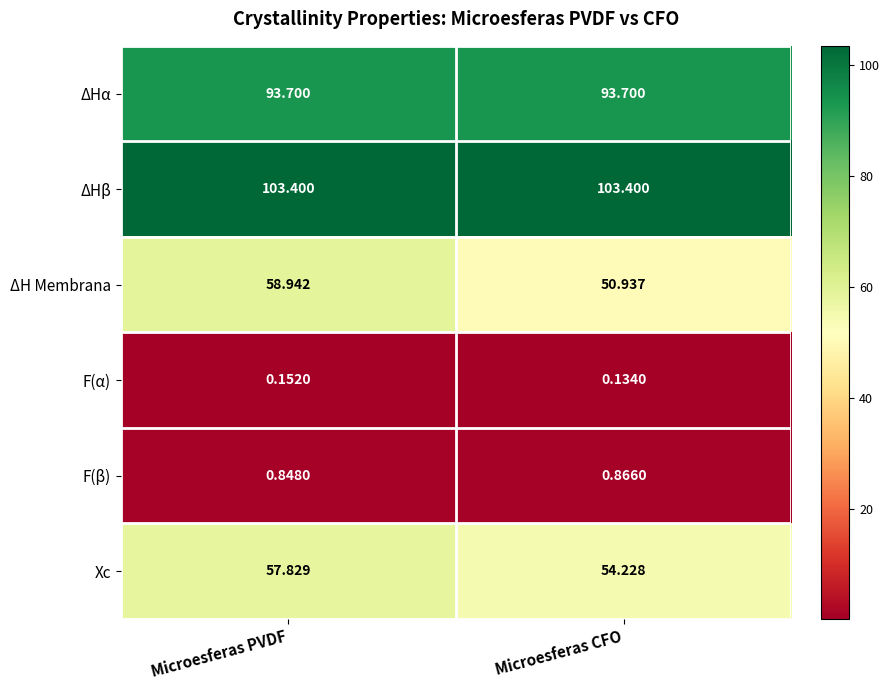

List the series in order of their peak value, highest first.

ΔHβ, ΔHα, ΔH Membrana, Xc, F(β), F(α)